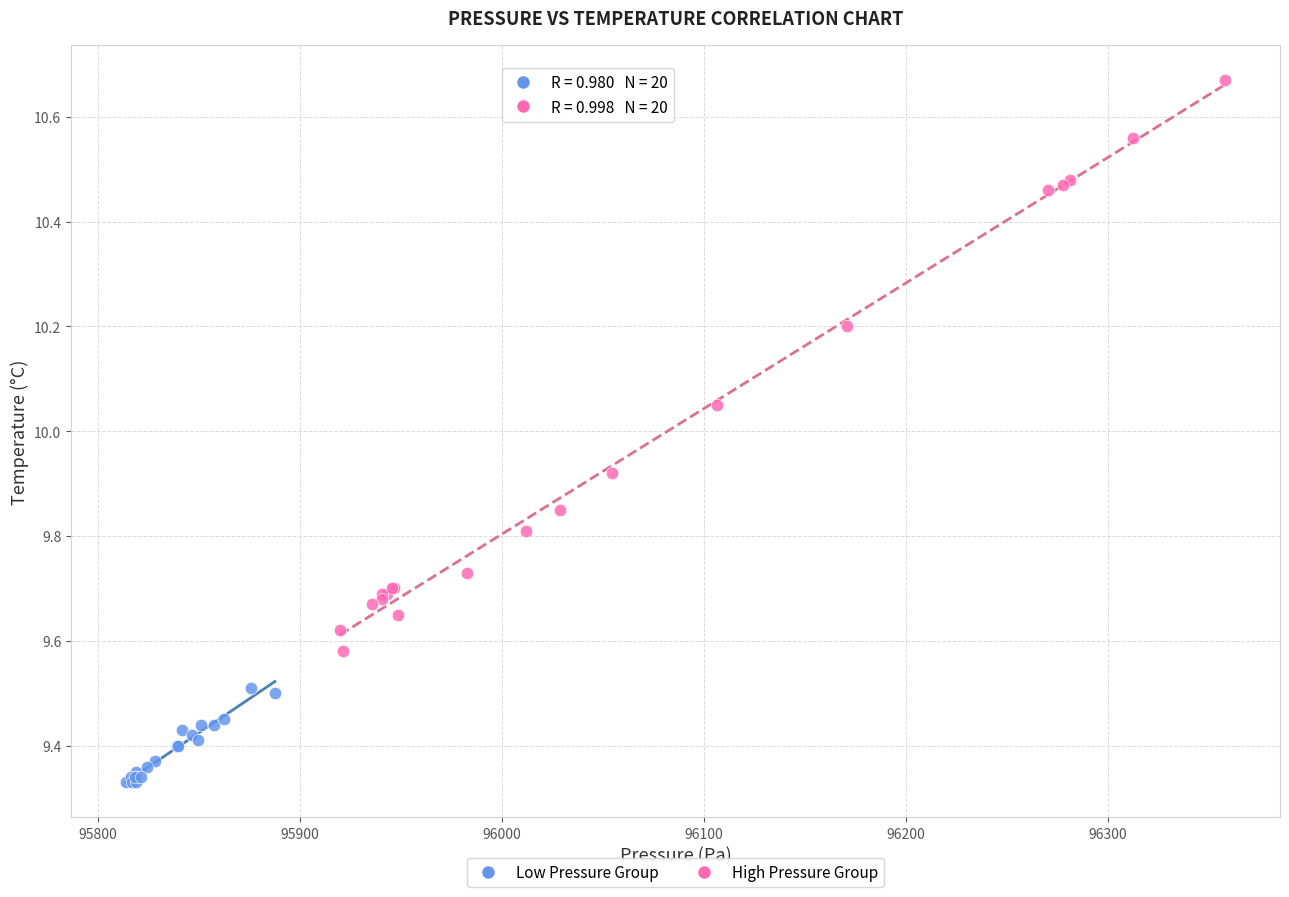

Which series reaches the maximum Y coordinate?

High Pressure Group